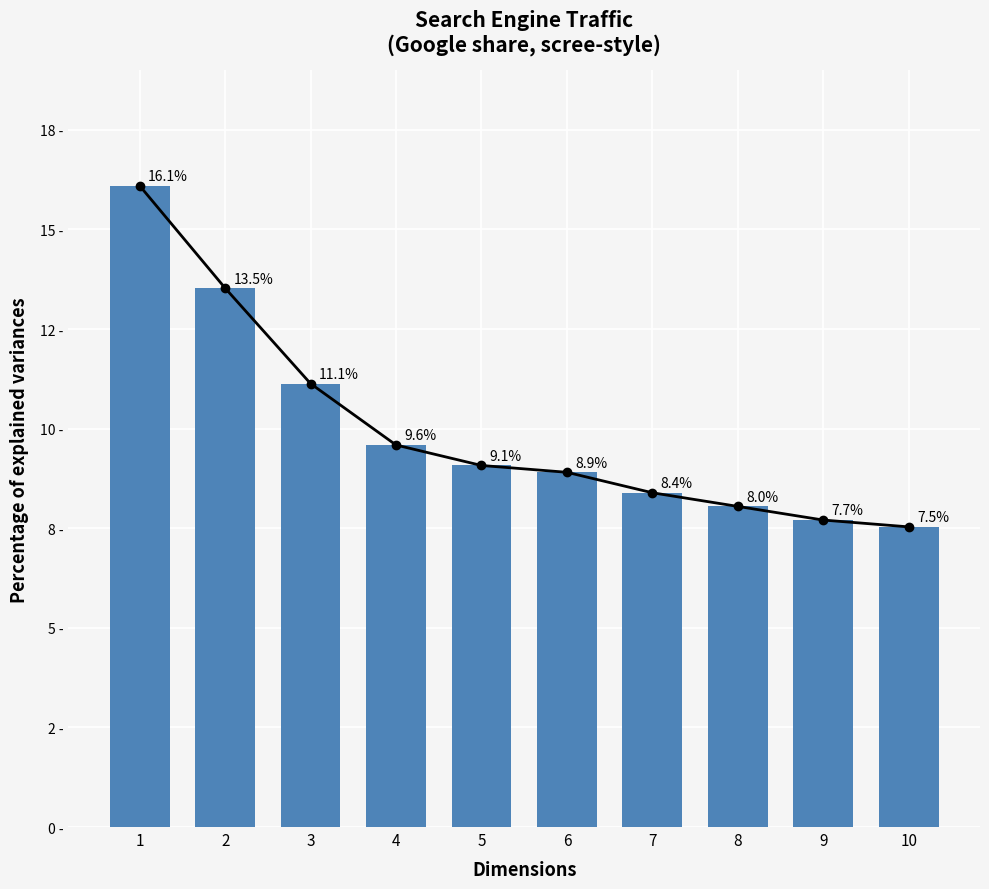

True or false: the data shows 2.5 at 10.

False